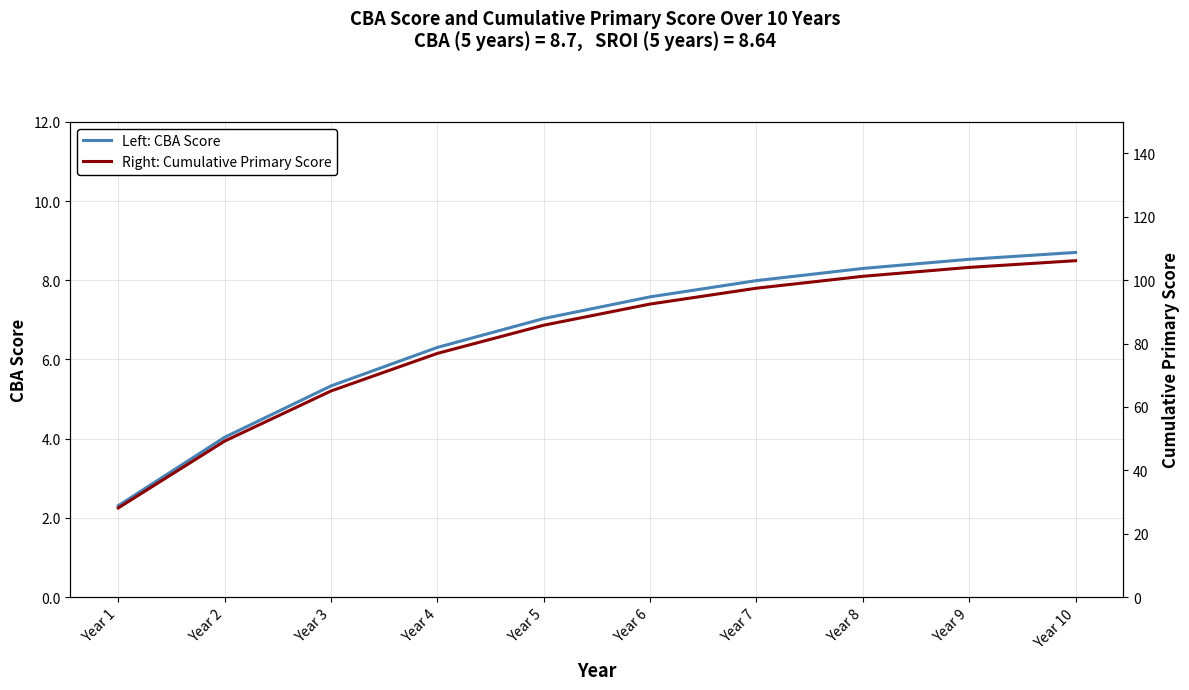

What is the sum of all Left: CBA Score values?

66.1